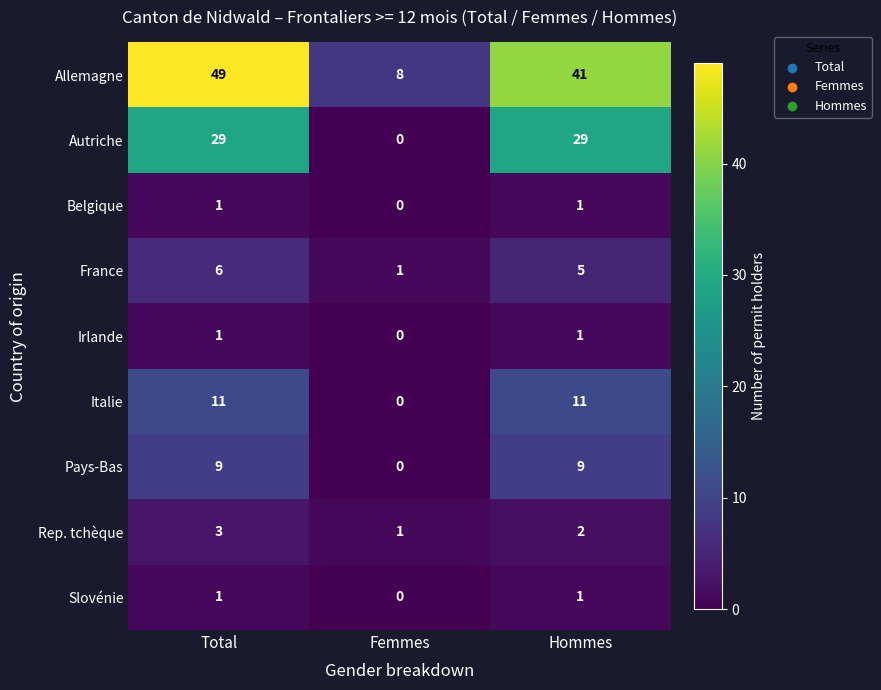

Rank the categories by Rep. tchèque value from highest to lowest.

Total, Hommes, Femmes